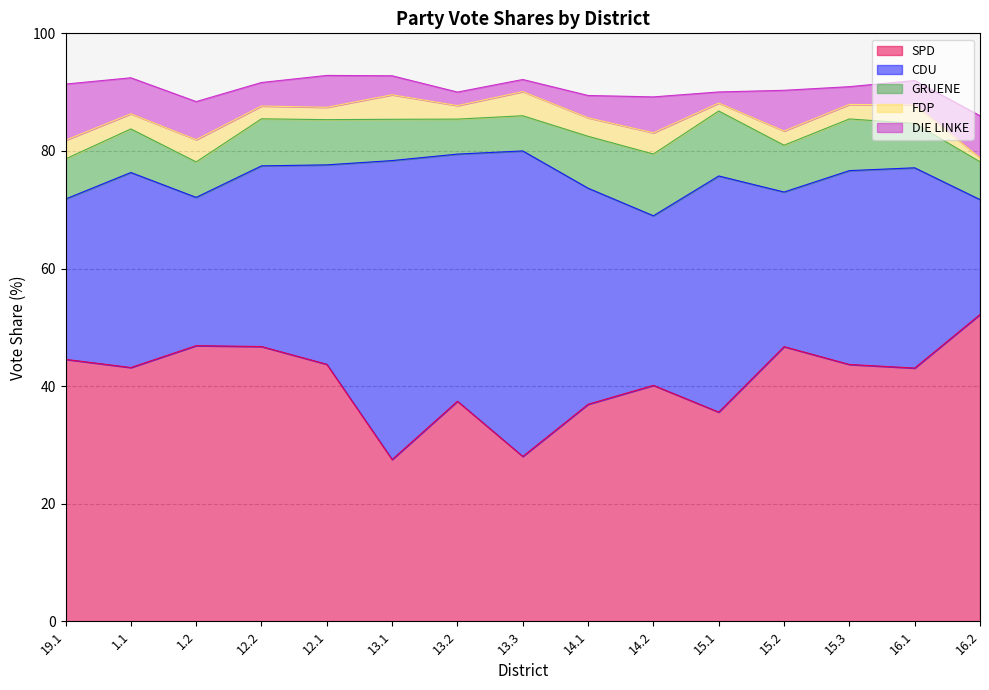

Where is GRUENE nearest to the value 8?

12.2